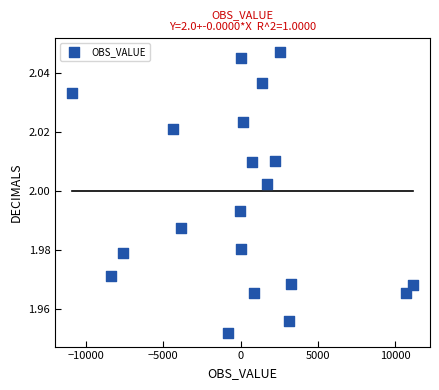

What is the range of X values (max minus min)?

22057.0